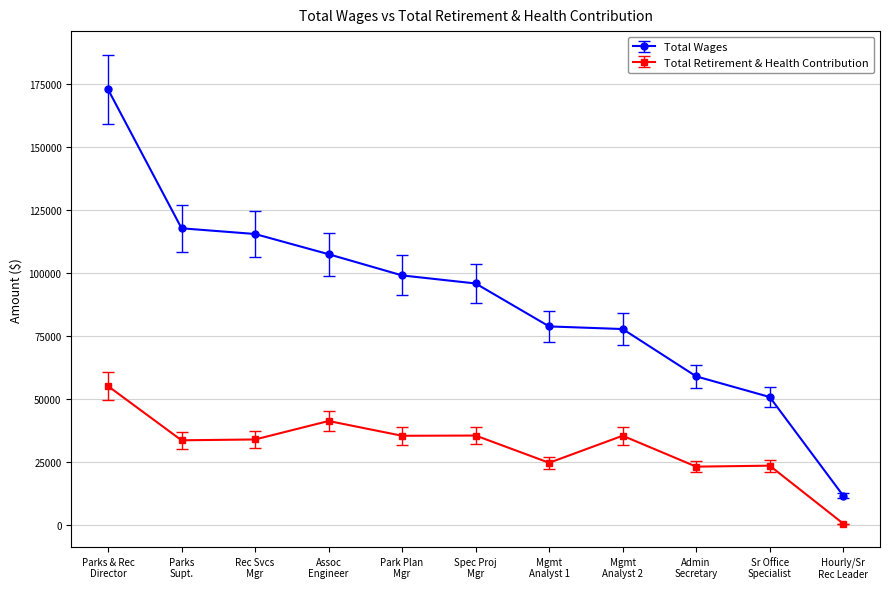

Where does the Total Retirement & Health Contribution series first go above 33840?

Parks & Rec
Director